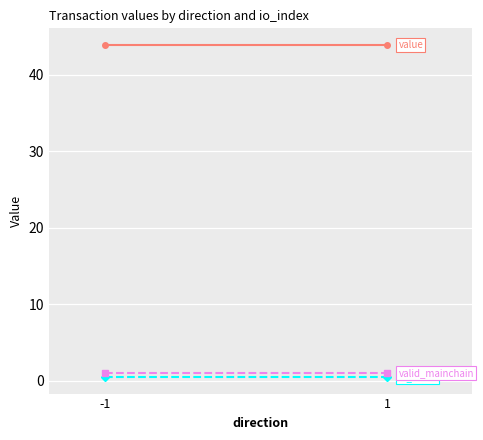

Rank the categories by valid_mainchain value from lowest to highest.

-1, 1